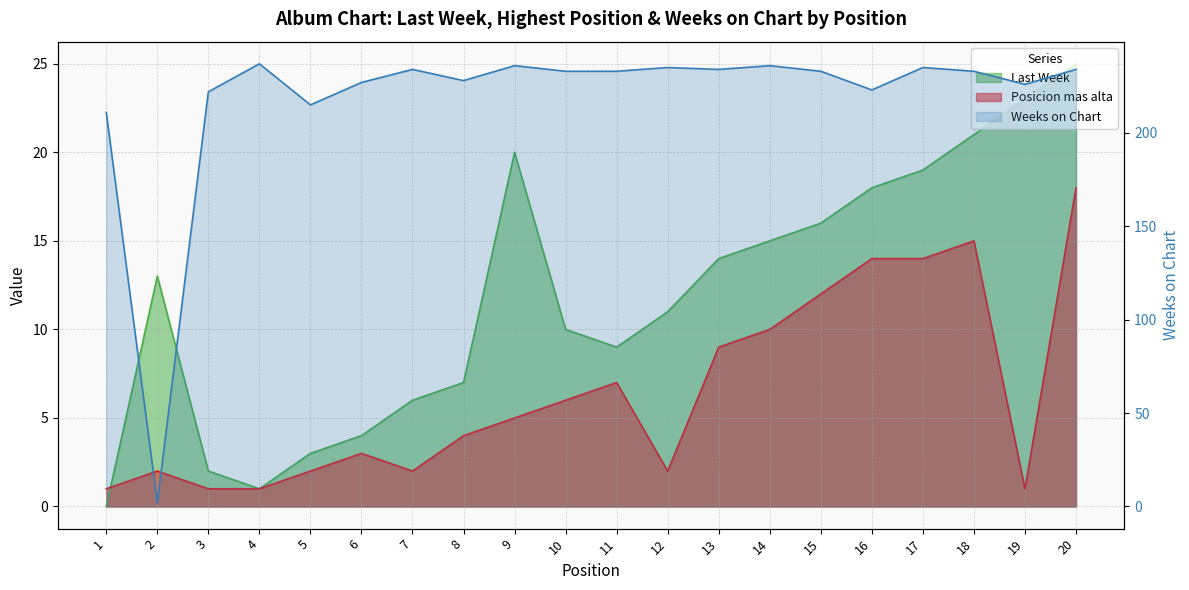

What is the maximum value shown in the chart?

237